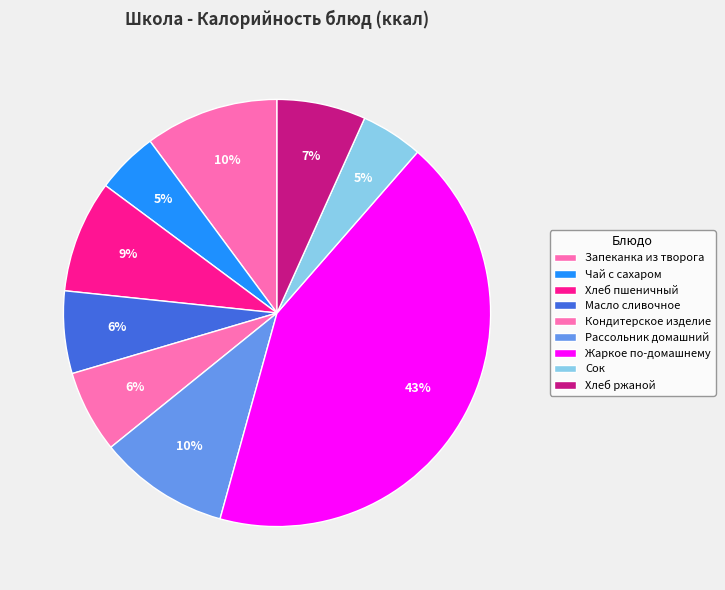

Is Хлеб ржаной the majority of the pie?

No